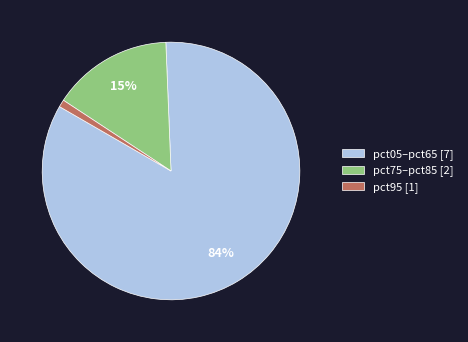

To the nearest percent, what portion does pct05–pct65 [7] represent?

84%